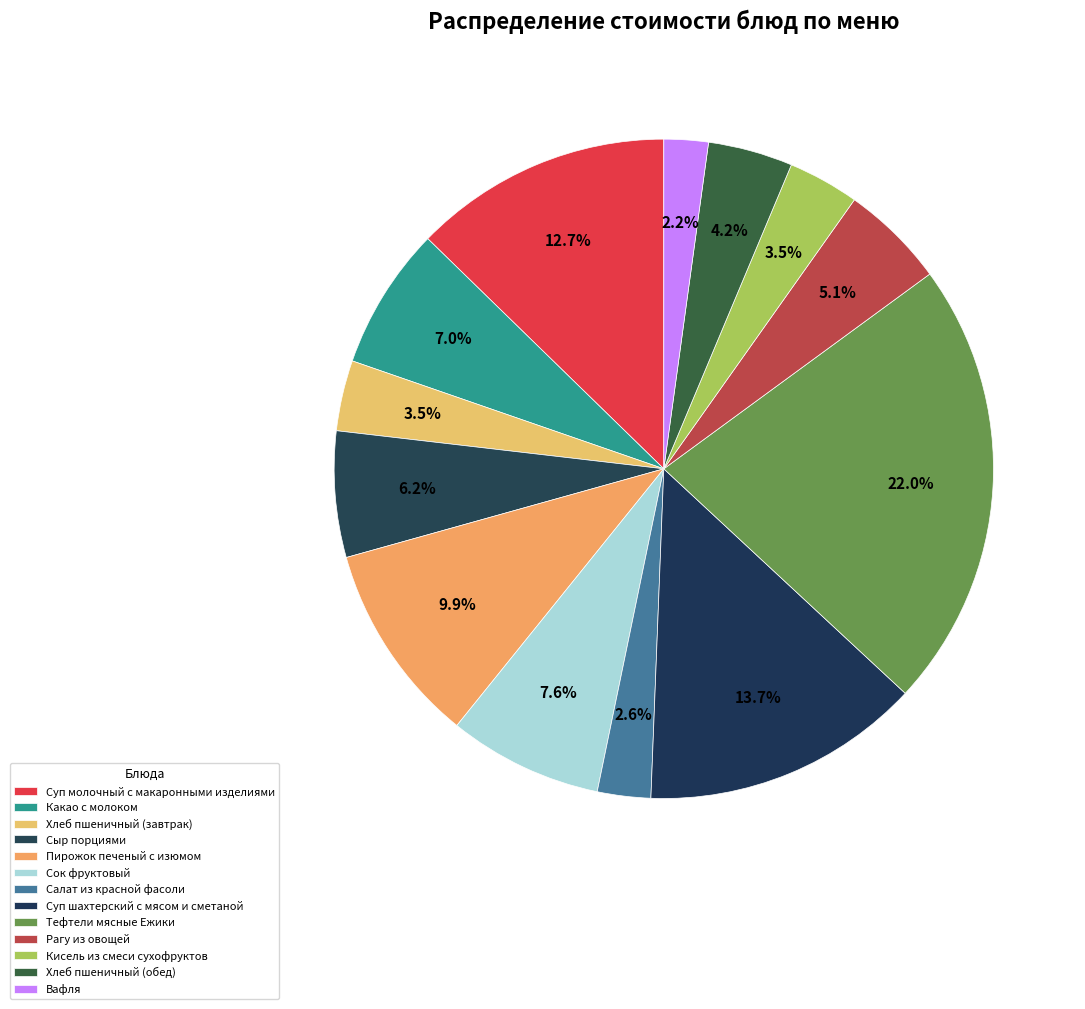

Rank the categories by value from lowest to highest.

Вафля, Салат из красной фасоли, Хлеб пшеничный (завтрак), Кисель из смеси сухофруктов, Хлеб пшеничный (обед), Рагу из овощей, Сыр порциями, Какао с молоком, Сок фруктовый, Пирожок печеный с изюмом, Суп молочный с макаронными изделиями, Суп шахтерский с мясом и сметаной, Тефтели мясные Ежики